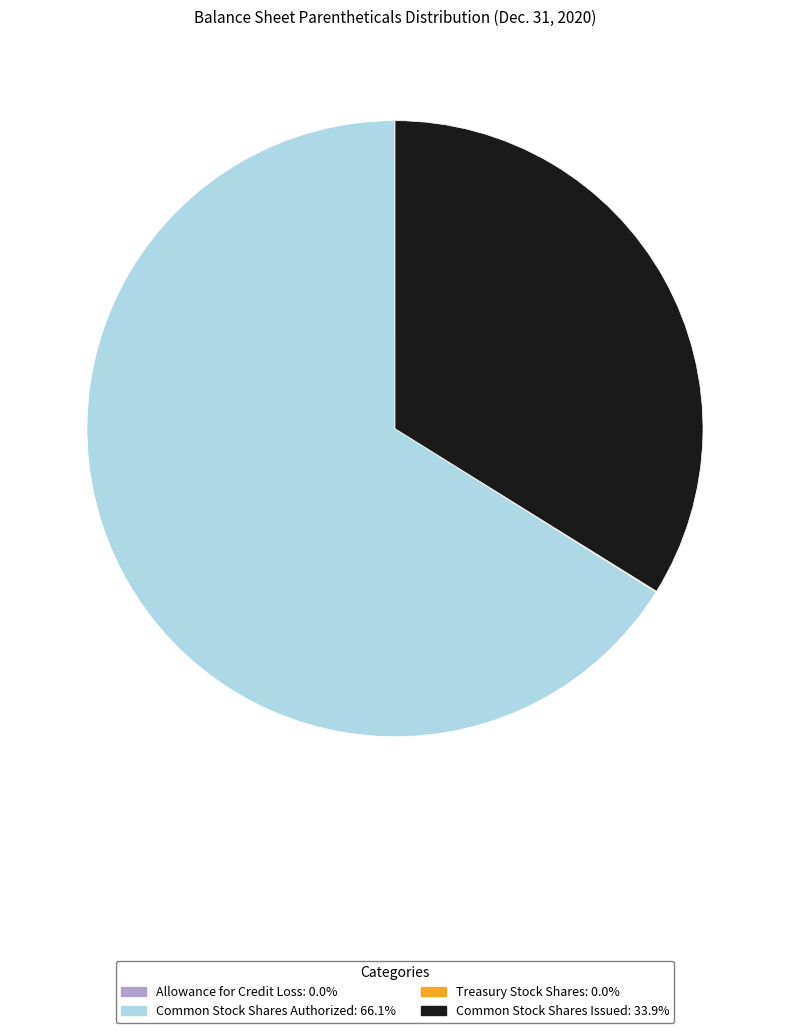

Approximately how many times larger is the value at Common Stock Shares Issued compared to Common Stock Shares Authorized?

0.5